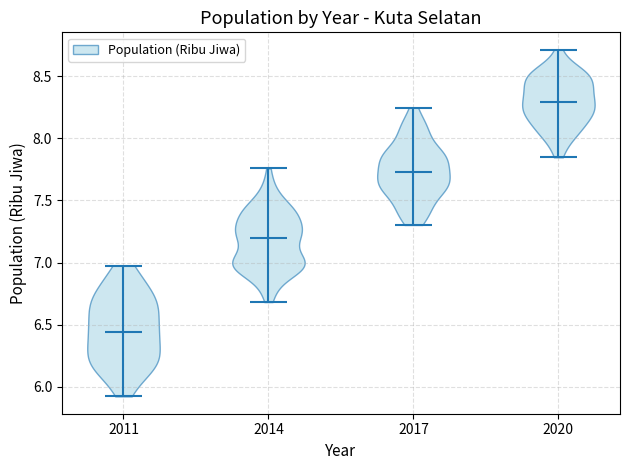

What is the lowest point the violin at x = 2014 reaches on the y-axis? The values are not printed on the chart, so give them approximately, as read against the axis.

6.70